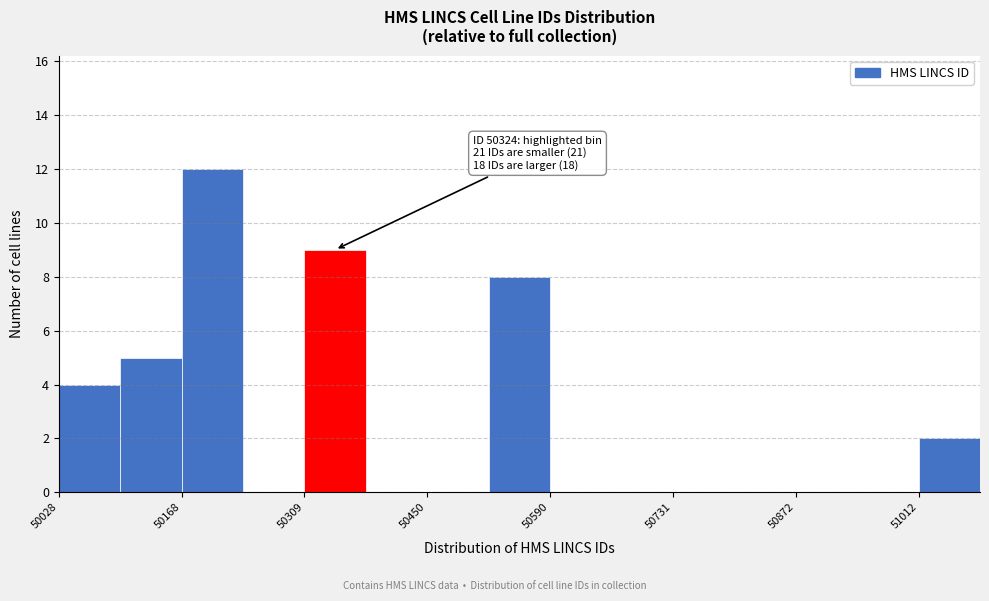

Around what value on the x-axis is the tallest bar? Give the approximate position of its centre, as read against the axis.

50200